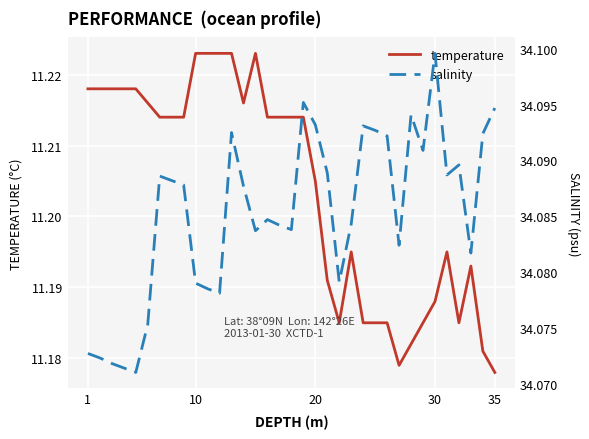

At which label does temperature reach its minimum?

35